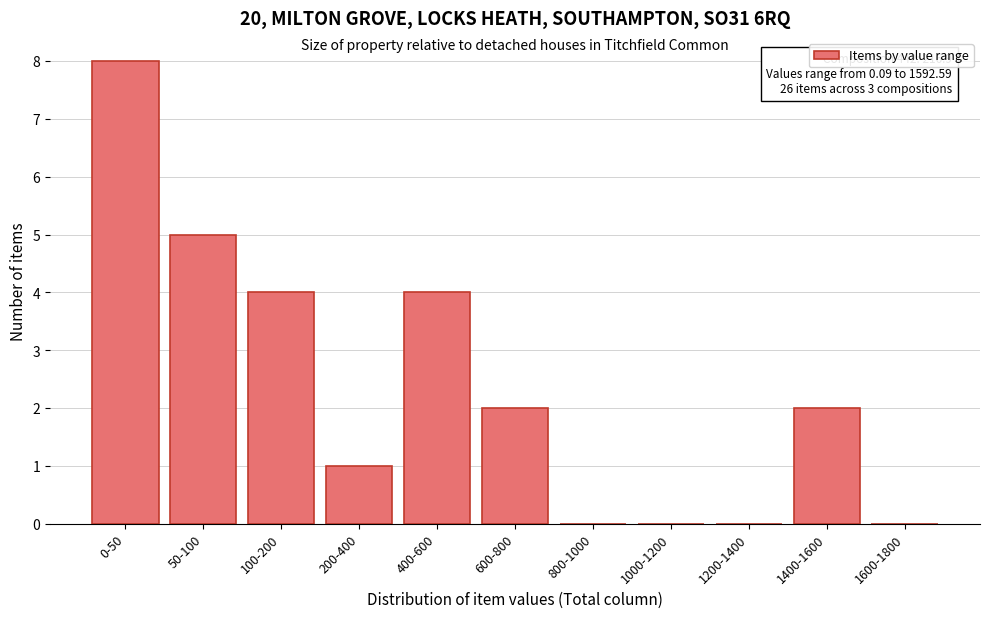

Reading left to right, list all the values displayed in this chart.

0-50=8	50-100=5	100-200=4	200-400=1	400-600=4	600-800=2	800-1000=0	1000-1200=0	1200-1400=0	1400-1600=2	1600-1800=0